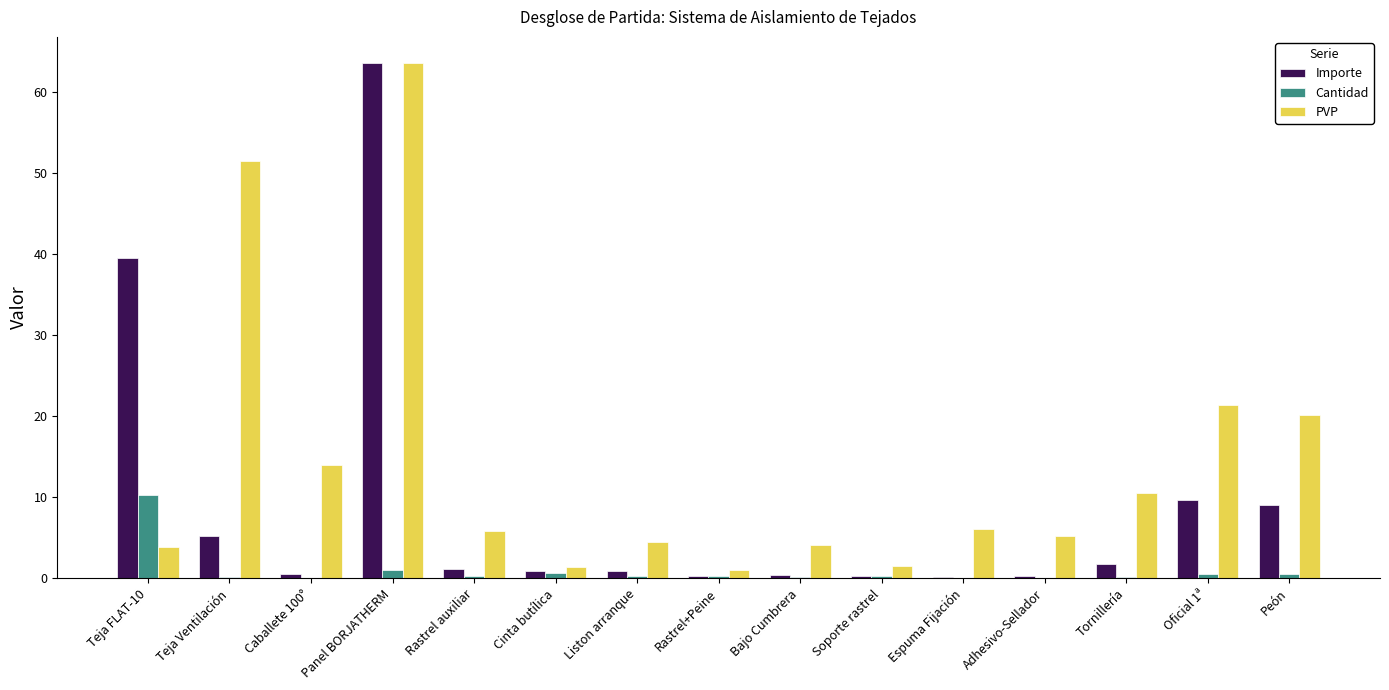

The Importe series shows 1.7 at Tornillería. True or false?

True